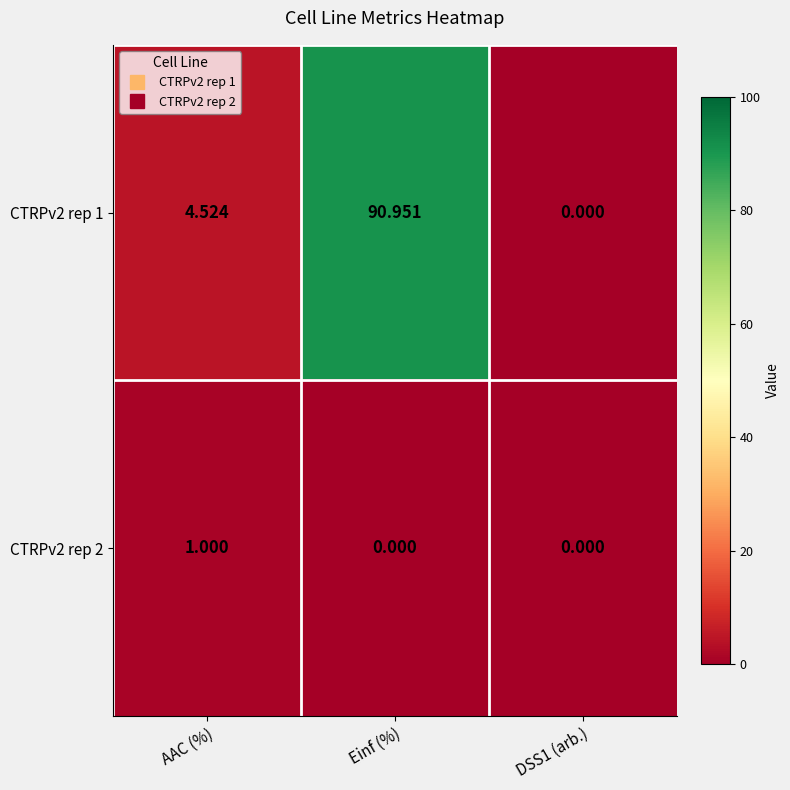

Which series has the widest spread of values?

CTRPv2 rep 1